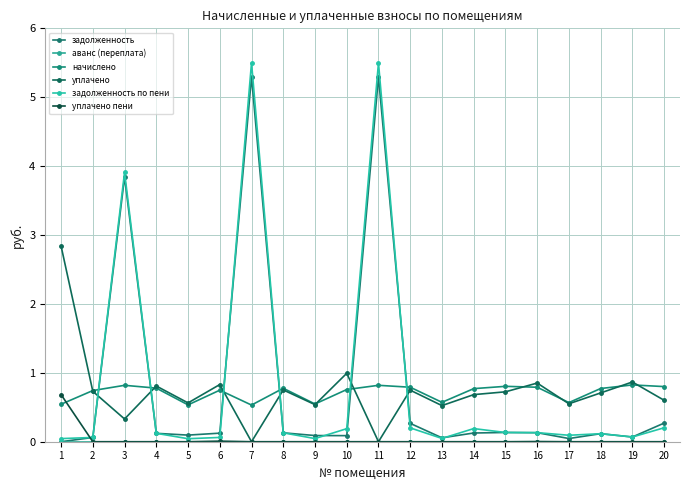

What is the value of the задолженность point at the 5th from the left?

0.1